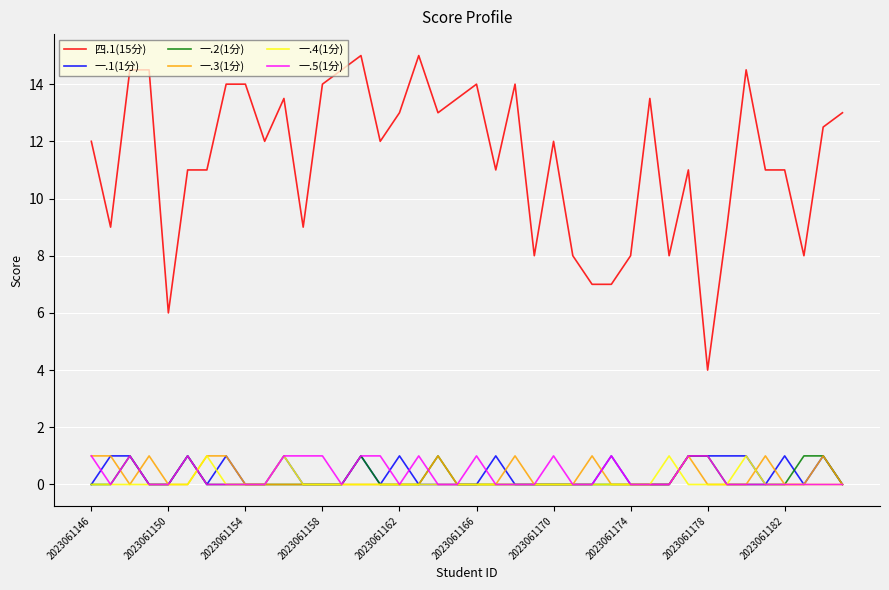

True or false: 四.1(15分) and 一.5(1分) cross at least once.

False